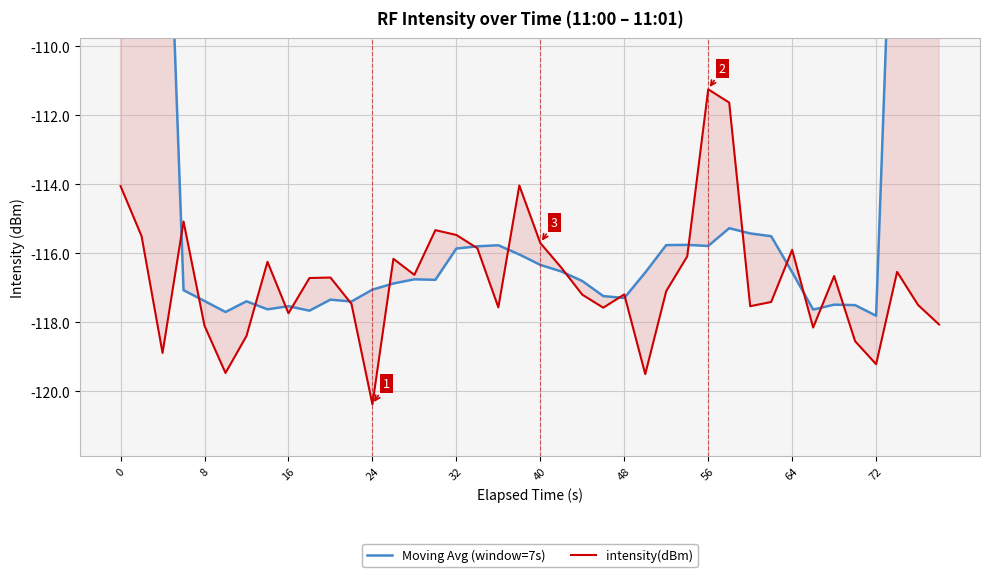

After their last crossing, which series has the higher values: Moving Avg (window=7s) or intensity(dBm)?

Moving Avg (window=7s)